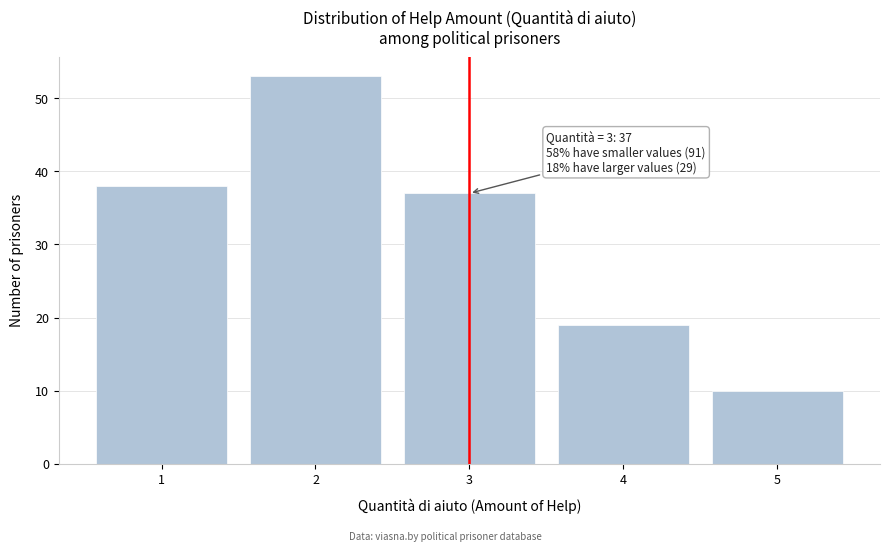

Reading right to left, list all the values displayed in this chart.

10	19	37	53	38